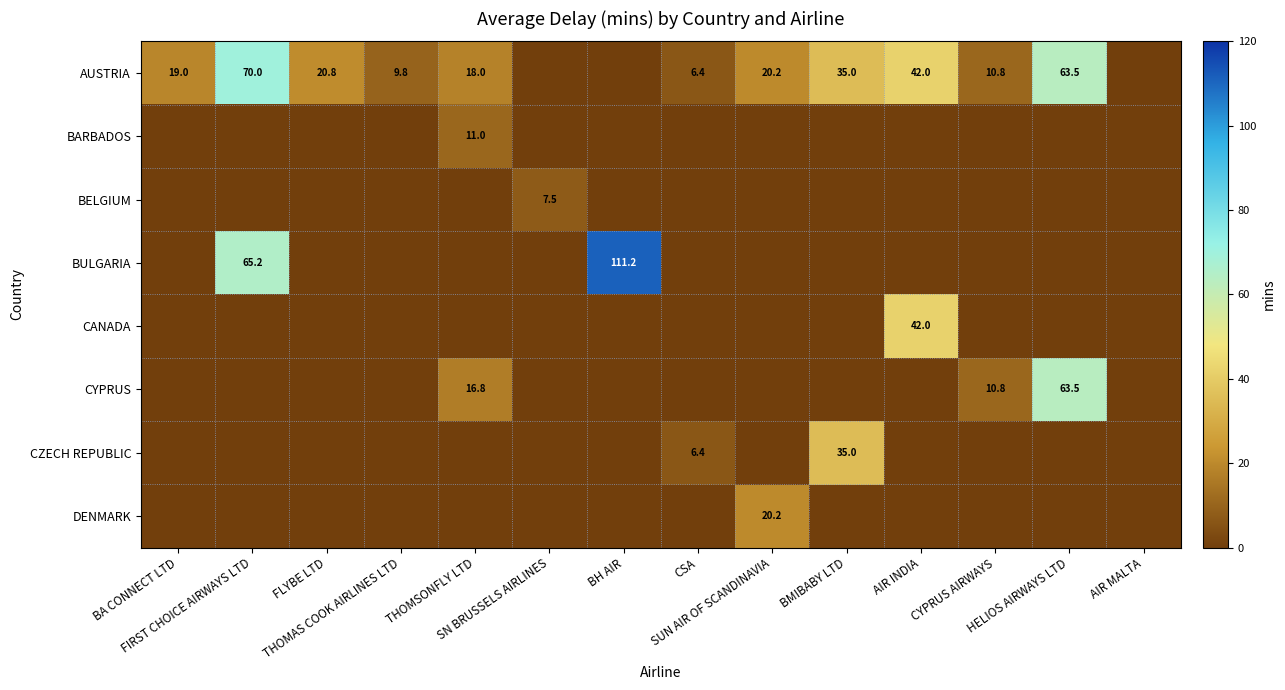

True or false: CYPRUS has a value of -32.9 at AIR MALTA.

False